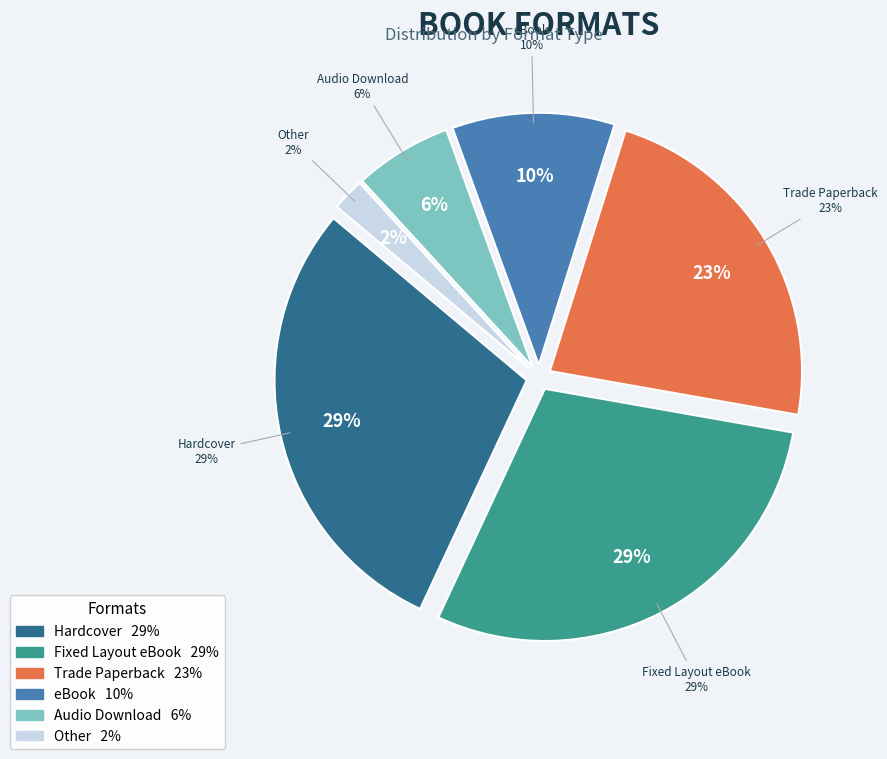

Which slice is the smallest?

Other